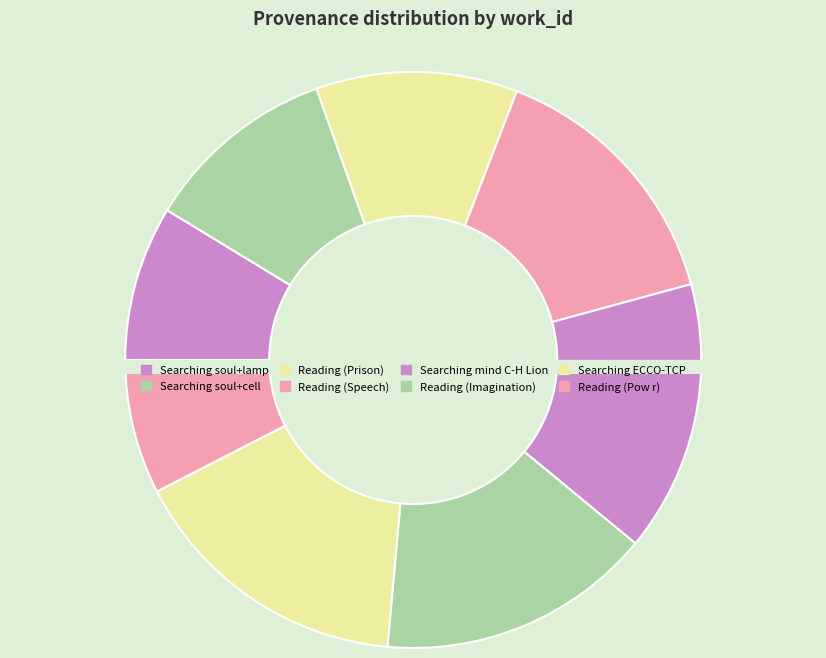

Which slice is the smallest?

Reading (Pow r)